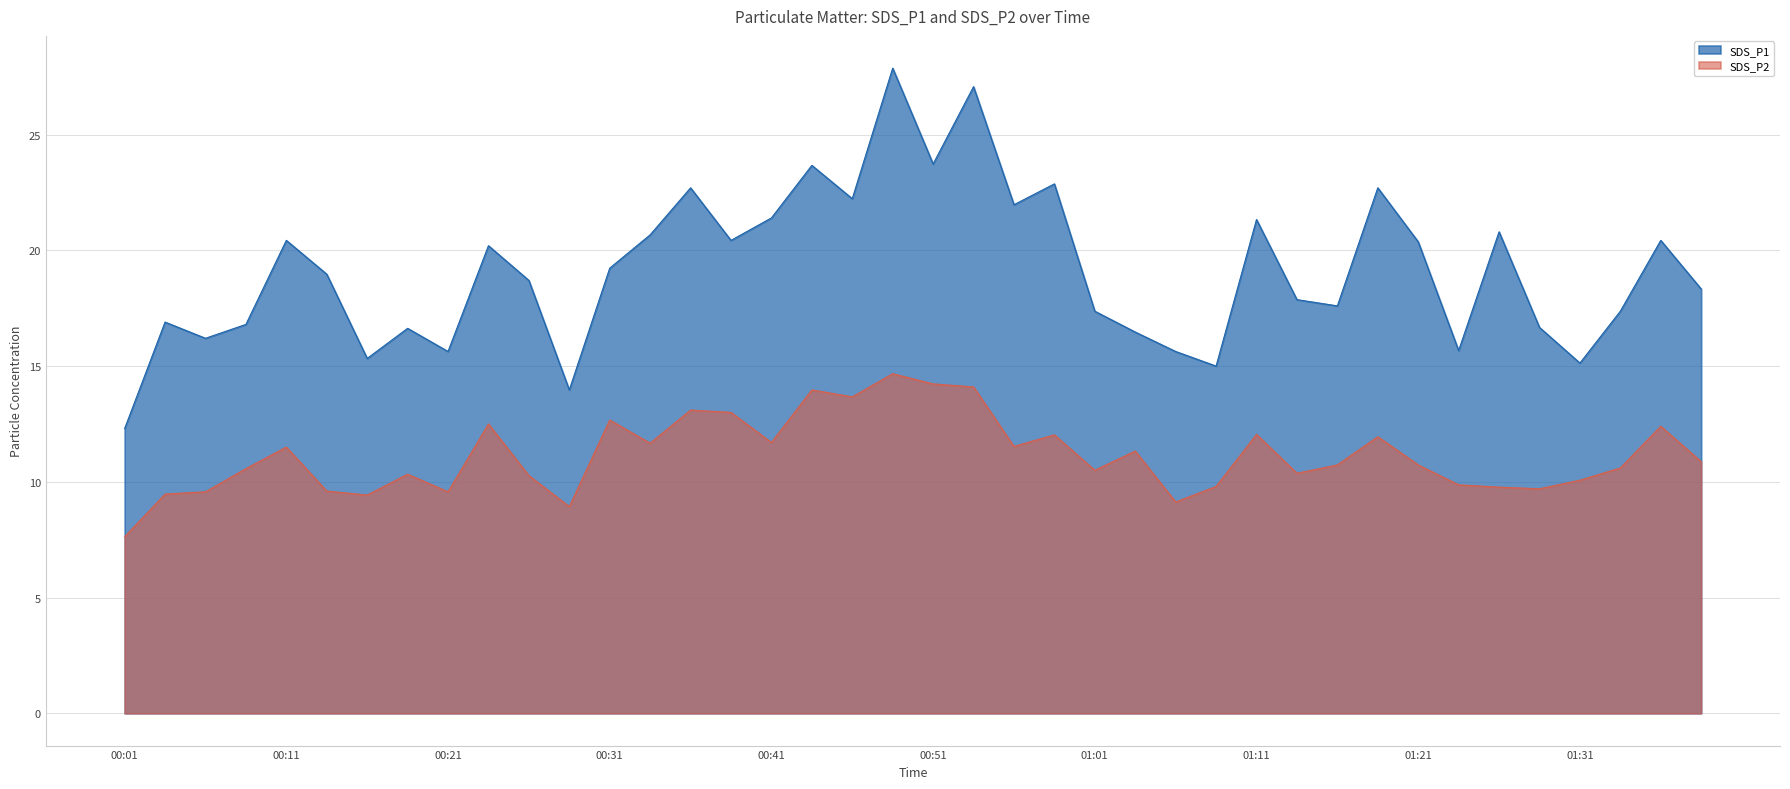

Rank the categories by SDS_P1 value from highest to lowest.

00:48, 00:53, 00:51, 00:43, 00:58, 00:36, 01:18, 00:46, 00:56, 00:41, 01:11, 01:26, 00:33, 00:11, 00:38, 01:36, 01:21, 00:23, 00:31, 00:13, 00:26, 01:38, 01:13, 01:16, 01:01, 01:33, 00:03, 00:08, 01:28, 00:18, 01:03, 00:06, 01:23, 00:21, 01:06, 00:16, 01:31, 01:08, 00:28, 00:01